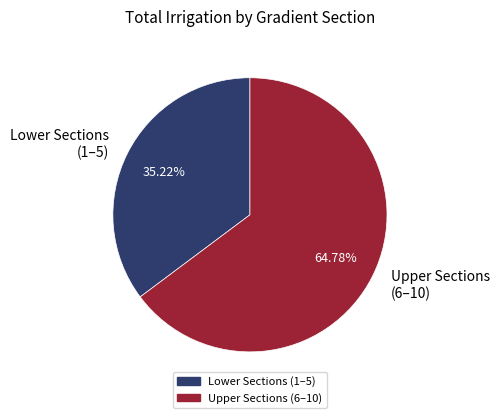

Which has a higher value, Lower Sections (1–5) or Upper Sections (6–10)?

Upper Sections (6–10)